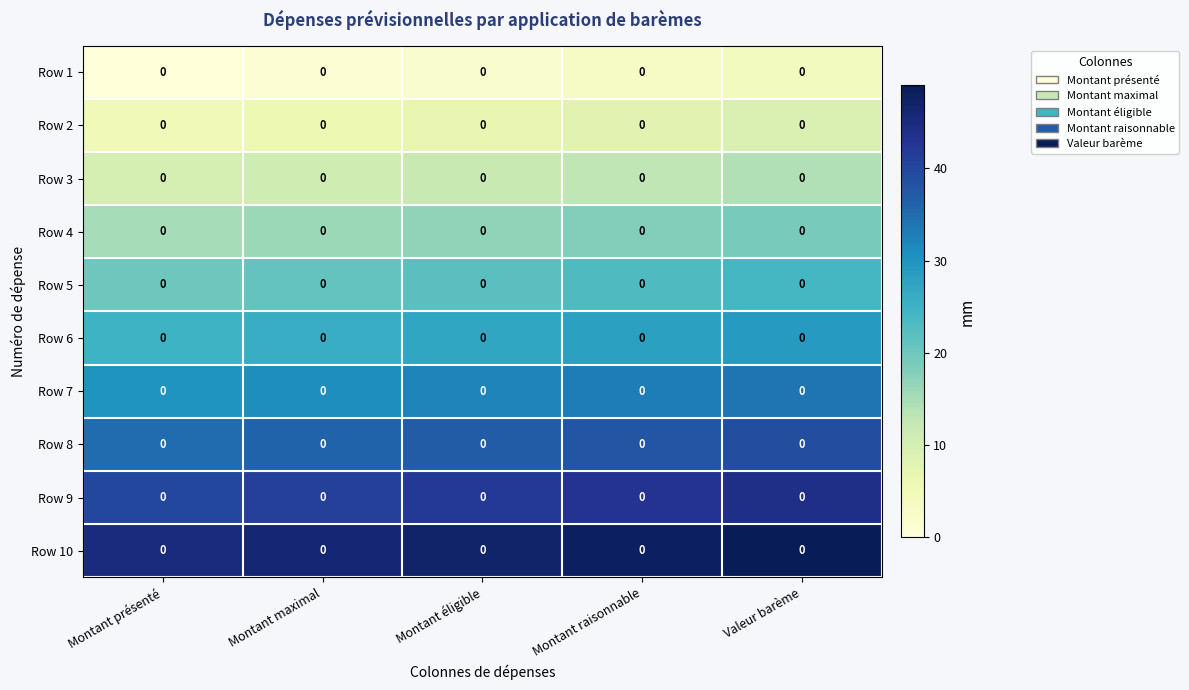

At how many categories does at least one series exceed 30?

5